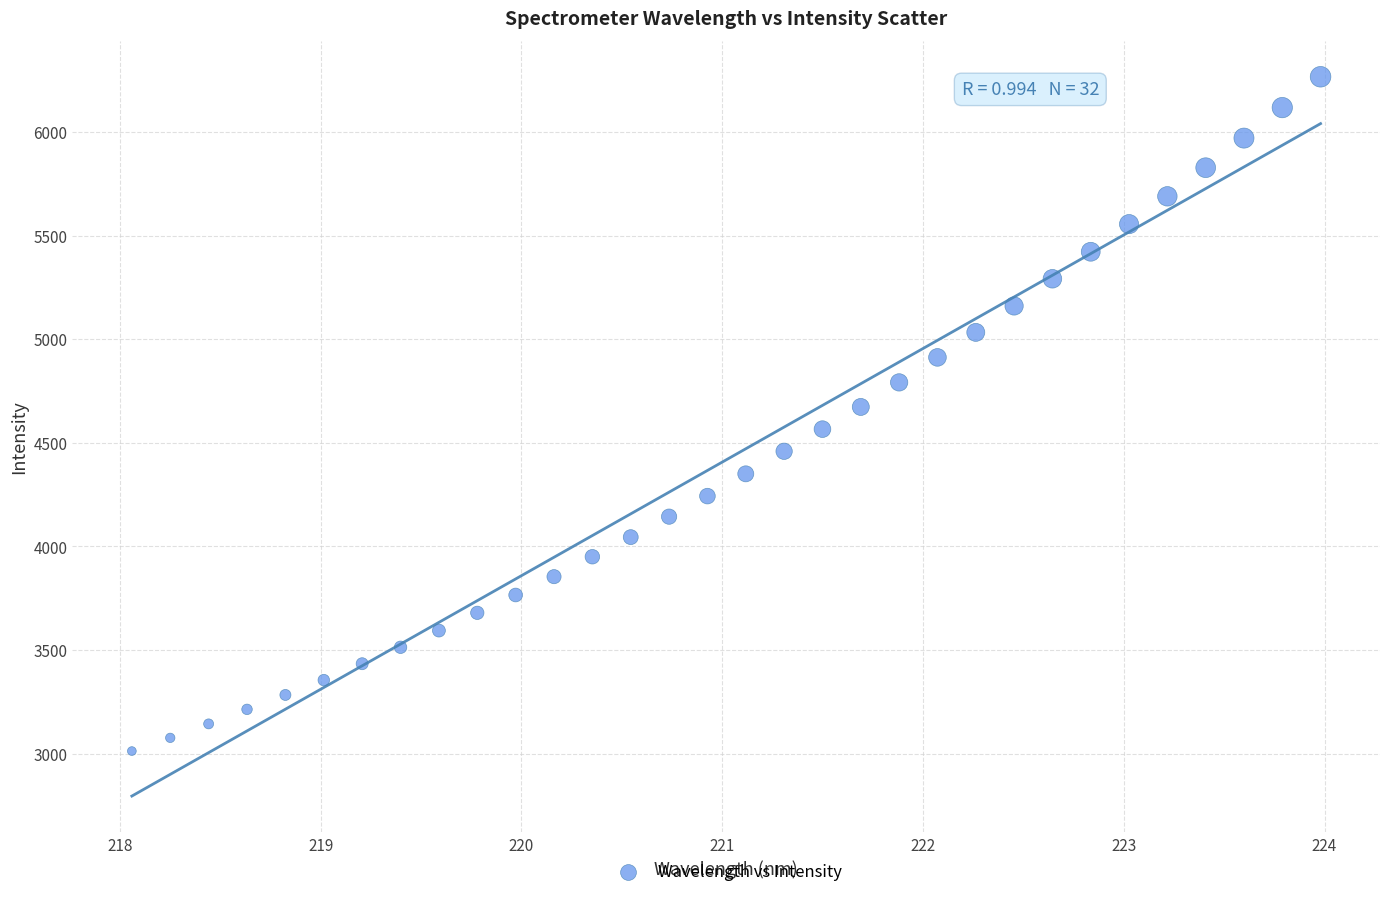

What is the range of X values (max minus min)?

5.9